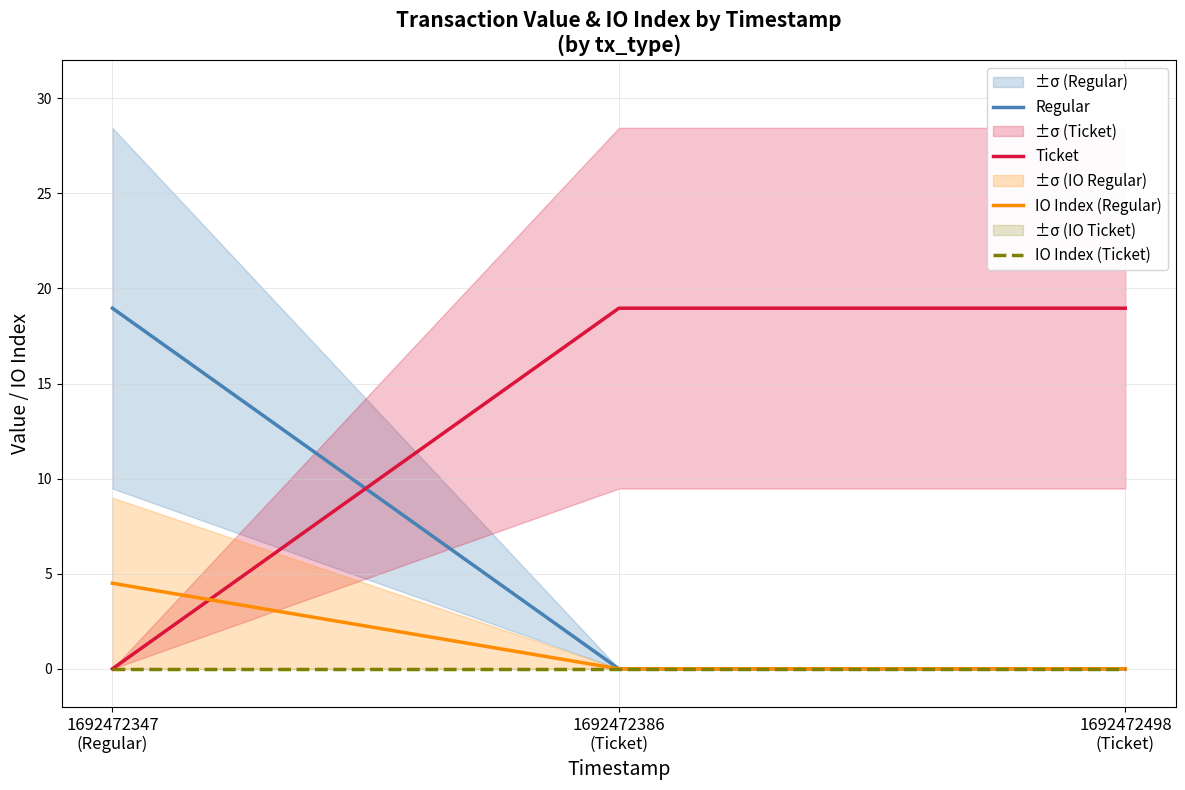

List the labels in order of IO Index (Regular) value, largest first.

1692472347
(Regular), 1692472386
(Ticket), 1692472498
(Ticket)